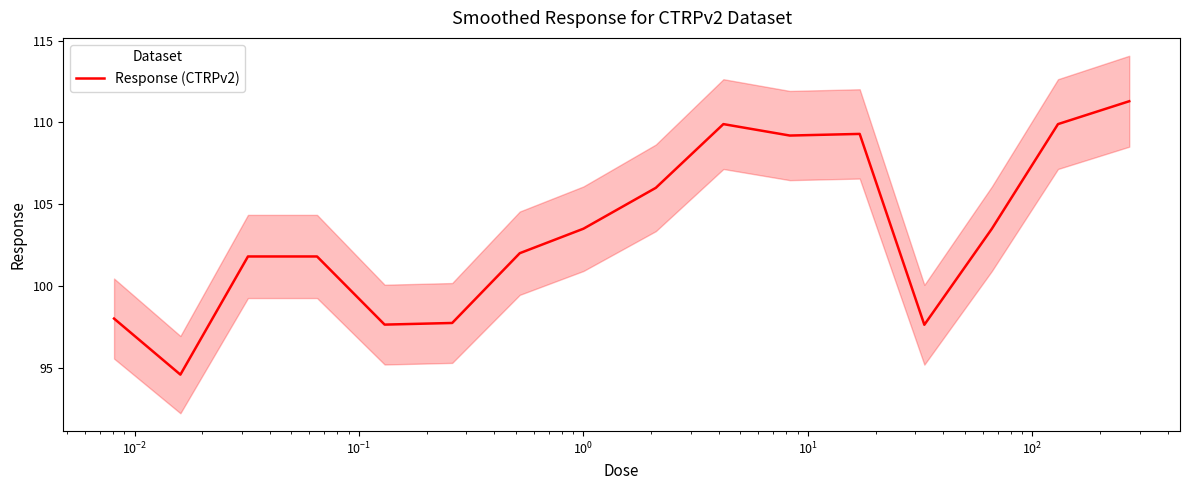

What is the highest value of the Response (CTRPv2) series?

111.3